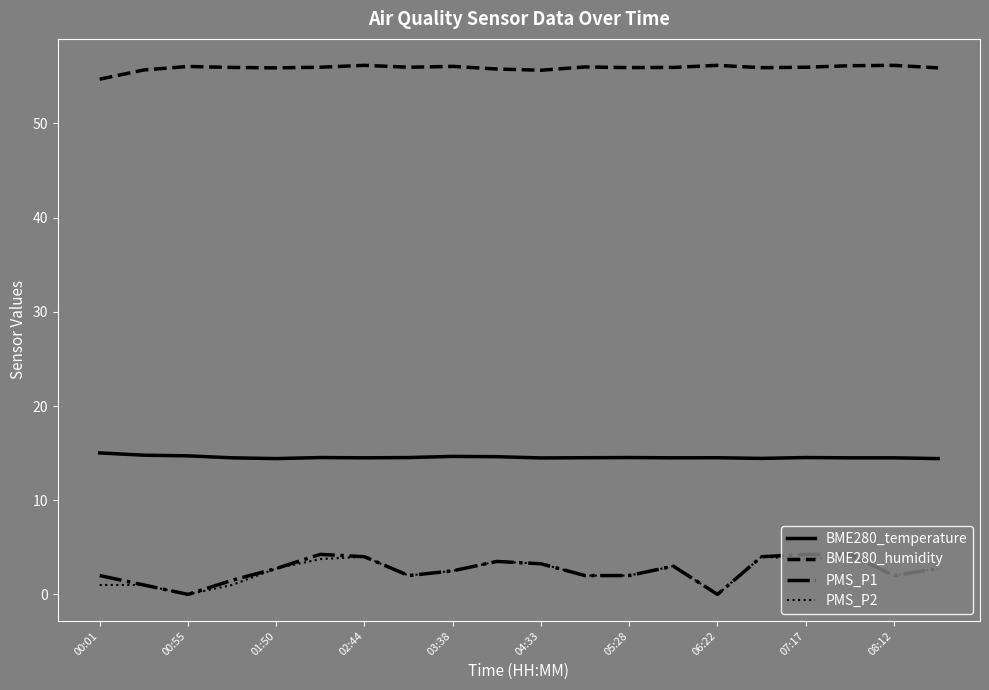

True or false: PMS_P1 and BME280_temperature cross at least once.

False